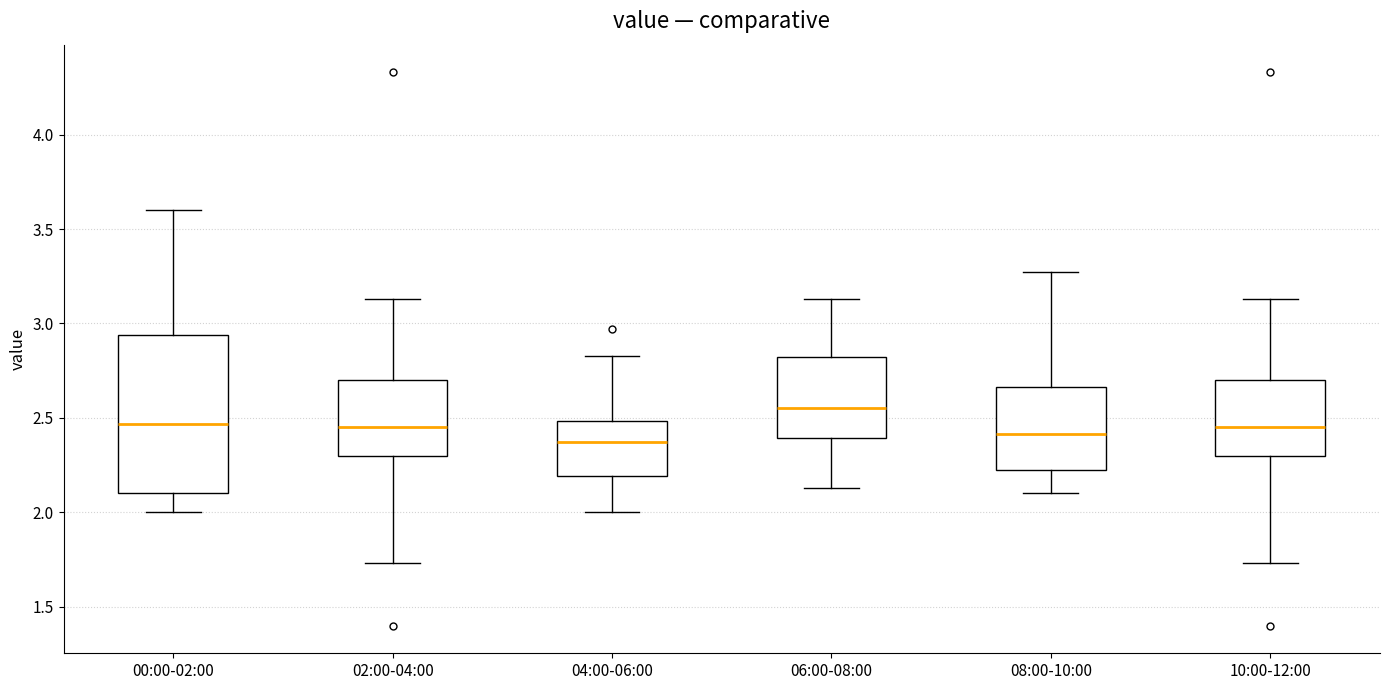

Reading left to right, read every box against the y-axis: the position of its median line, the range the box covers, and the ends of its whiskers. The values are not printed on the chart, so give them approximately, as read against the axis.

00:00-02:00: median 2.45, box 2.10 to 2.95, whiskers 2.00 to 3.60
02:00-04:00: median 2.45, box 2.30 to 2.70, whiskers 1.75 to 3.15
04:00-06:00: median 2.35, box 2.20 to 2.50, whiskers 2.00 to 2.85
06:00-08:00: median 2.55, box 2.40 to 2.85, whiskers 2.15 to 3.15
08:00-10:00: median 2.40, box 2.20 to 2.65, whiskers 2.10 to 3.25
10:00-12:00: median 2.45, box 2.30 to 2.70, whiskers 1.75 to 3.15